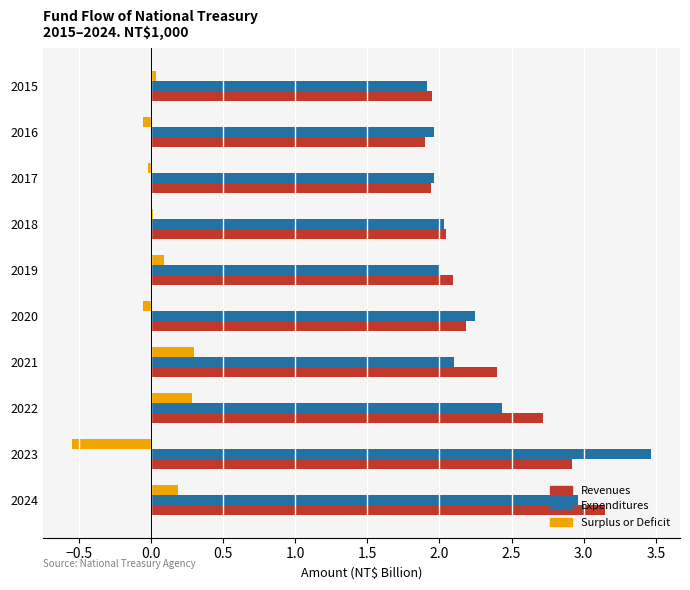

At which category is the sum across all series the highest?

2024